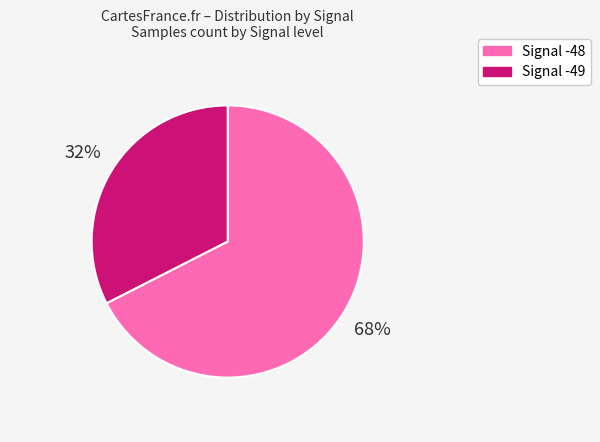

To the nearest percent, what is the average slice percentage?

50%